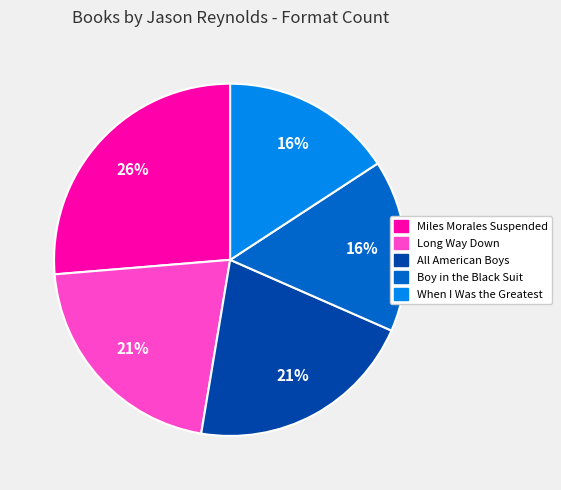

True or false: When I Was the Greatest accounts for 16% of the total.

True